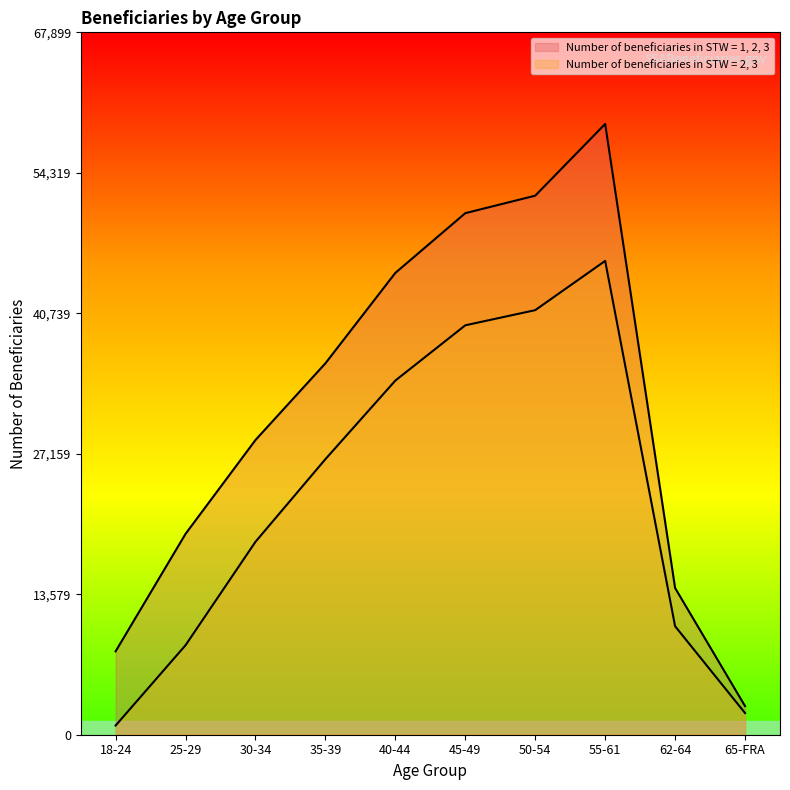

Which series has the largest total across all categories?

Number of beneficiaries in STW = 1, 2, 3